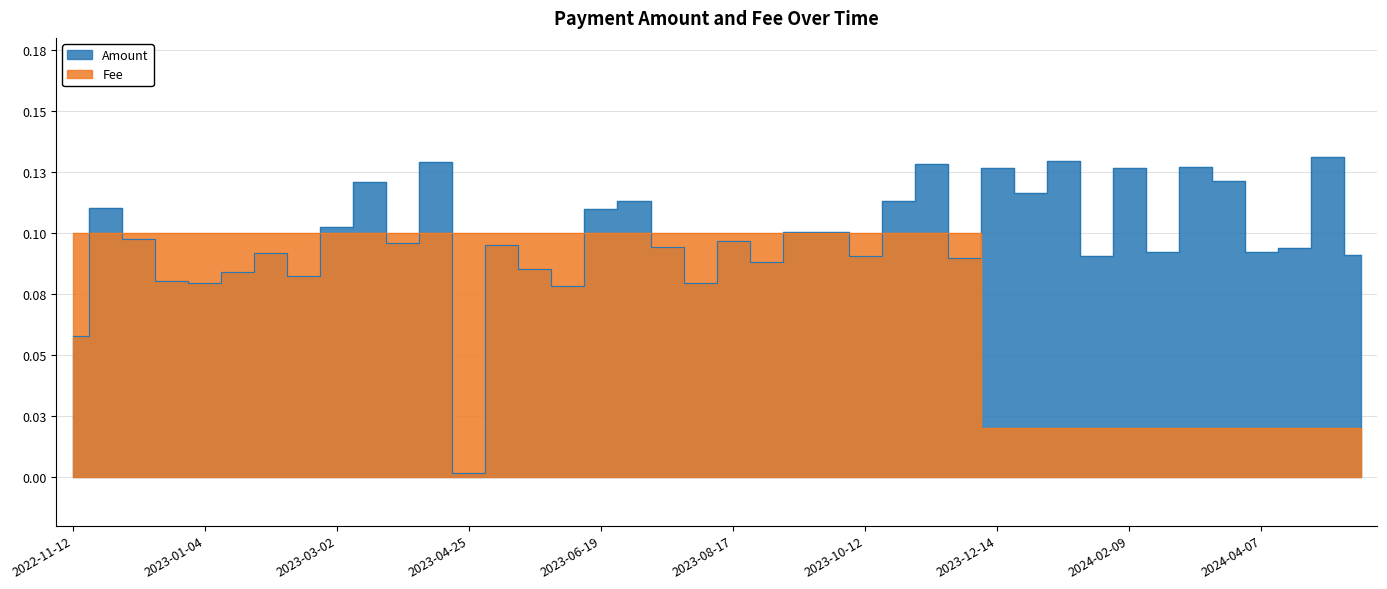

After their last crossing, which series has the higher values: Amount or Fee?

Amount